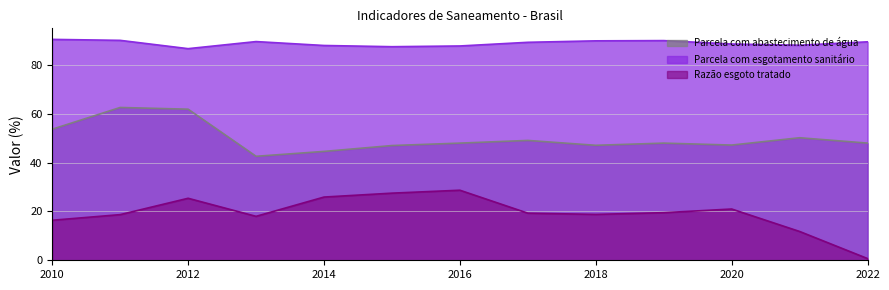

Which series has the largest total across all categories?

Parcela com esgotamento sanitário